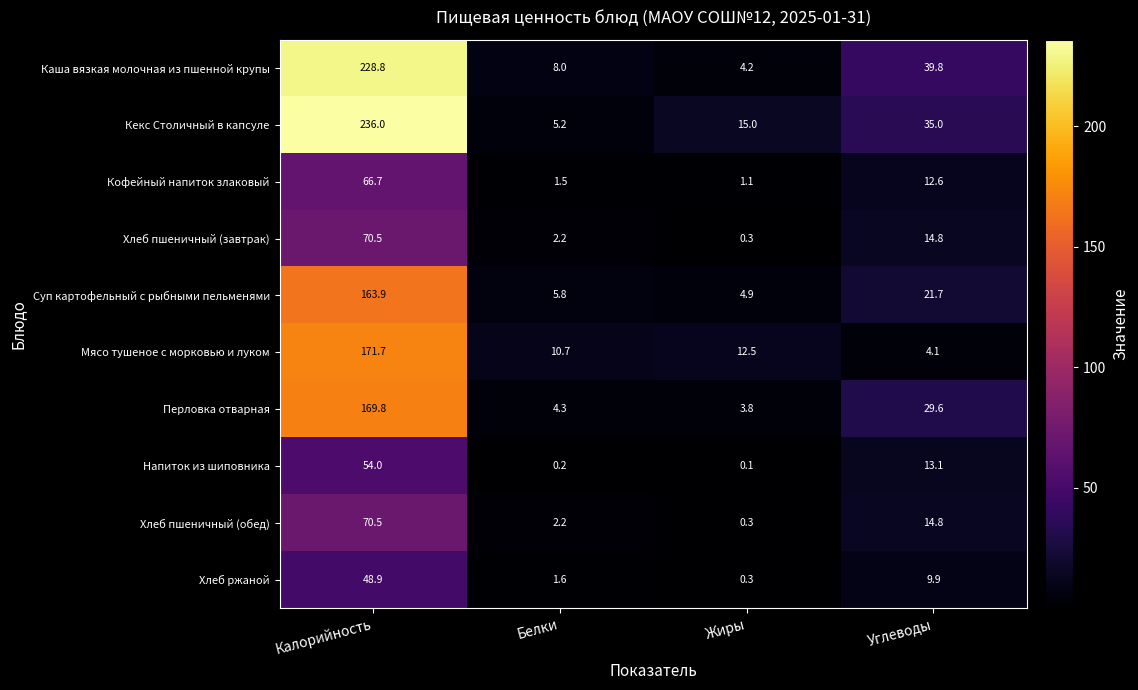

What is the spread (max minus min) of values at Жиры?

14.9